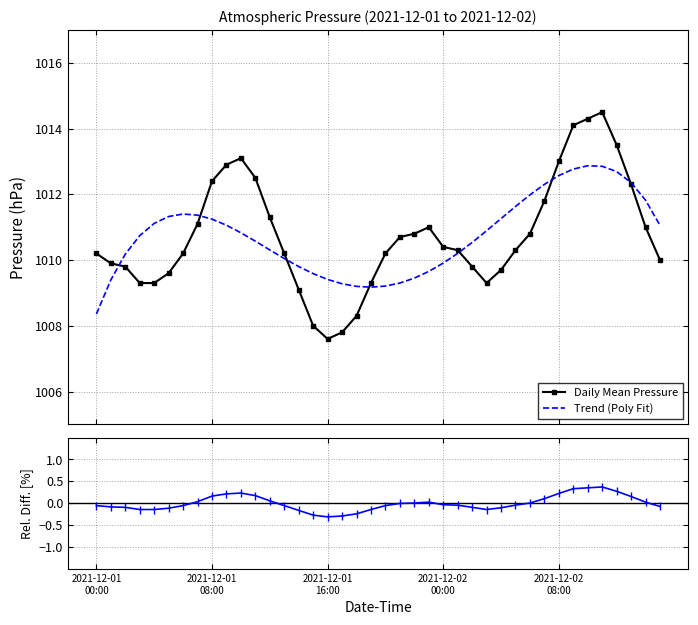

What is the label of the 16th point from the left?

15